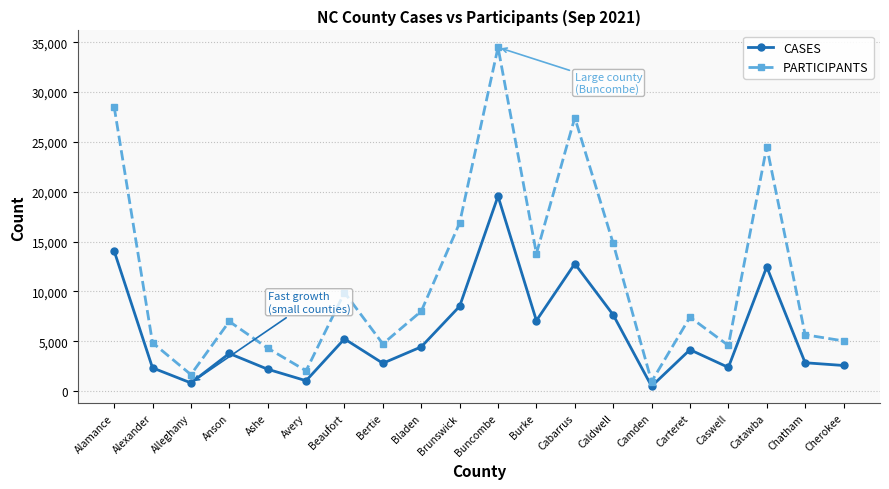

At which label does PARTICIPANTS first exceed 7422?

Alamance